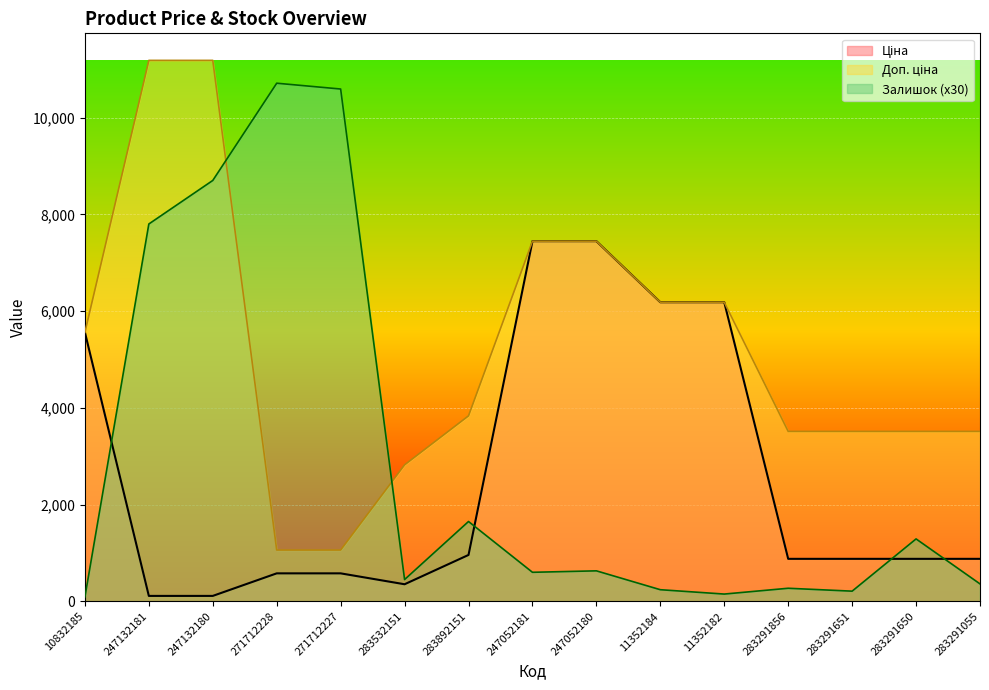

Which series changed the most between 247132180 and 283291650?

Доп. ціна